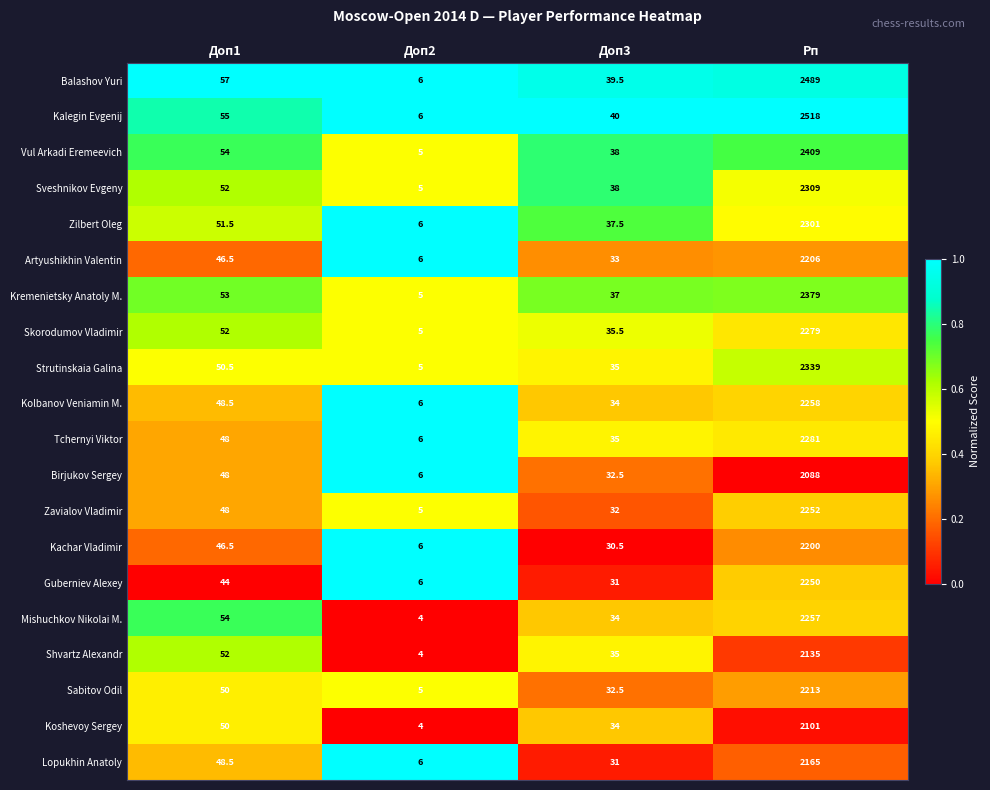

List the labels in order of Artyushikhin Valentin value, largest first.

Рп, Доп1, Доп3, Доп2